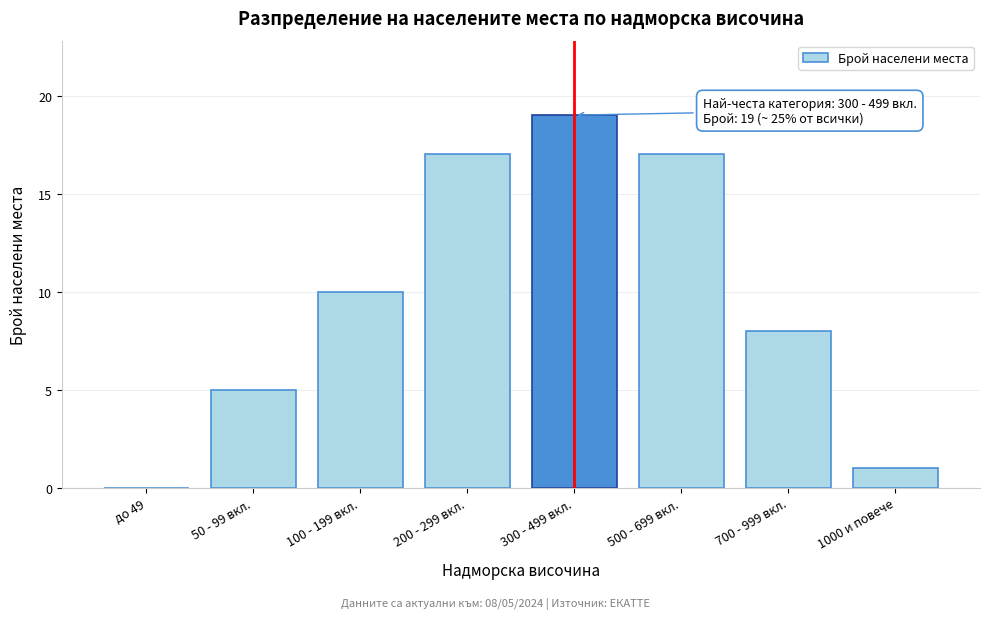

Reading left to right, what are all the values shown in this chart?

до 49=0	50 - 99 вкл.=5	100 - 199 вкл.=10	200 - 299 вкл.=17	300 - 499 вкл.=19	500 - 699 вкл.=17	700 - 999 вкл.=8	1000 и повече=1